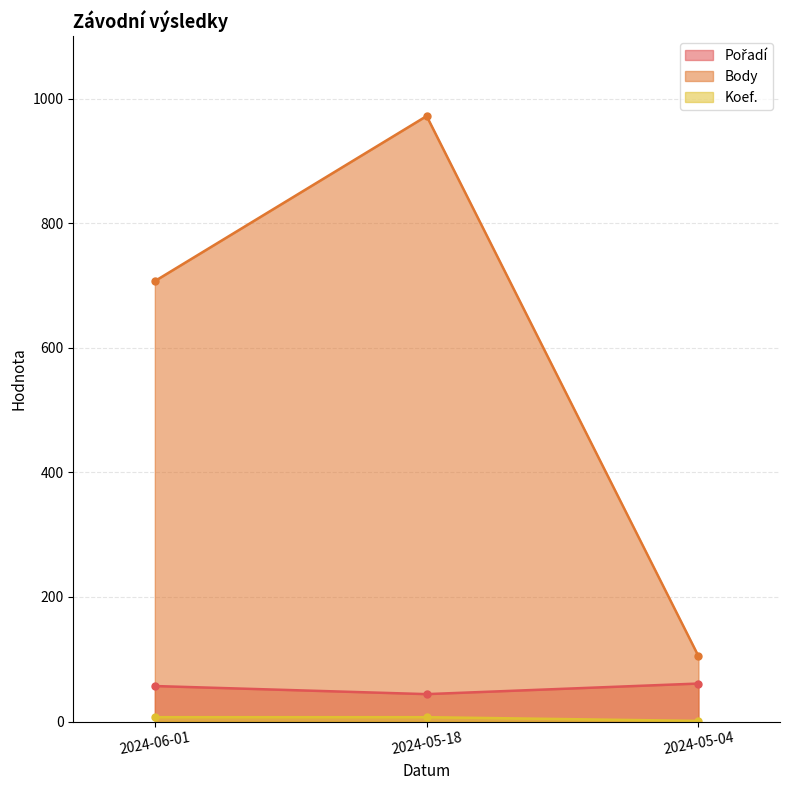

What is the label of the 1st point from the right?

2024-05-04